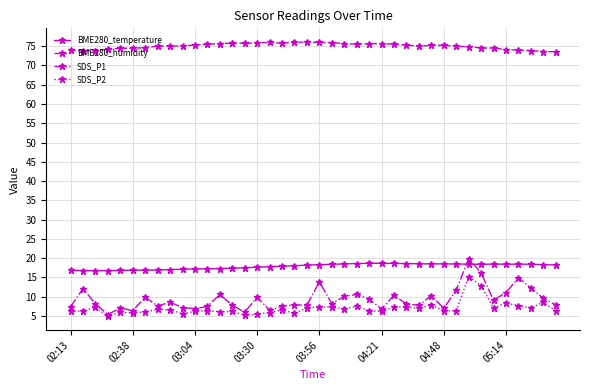

True or false: BME280_humidity and SDS_P1 cross at least once.

False